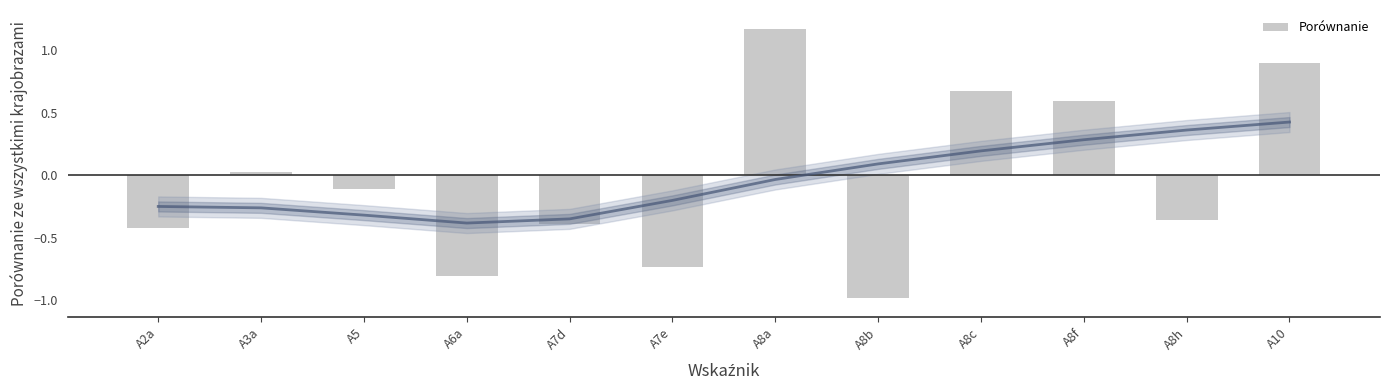

Reading left to right, list all the values displayed in this chart.

A2a=-0.4	A3a=0.0	A5=-0.1	A6a=-0.8	A7d=-0.4	A7e=-0.7	A8a=1.2	A8b=-1.0	A8c=0.7	A8f=0.6	A8h=-0.4	A10=0.9